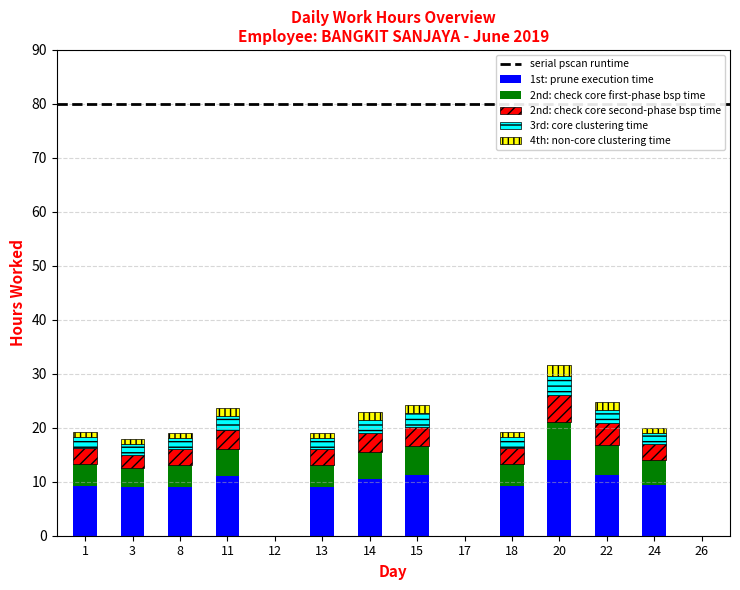

The value of 2nd: check core second-phase bsp time at 18 is 1.3. True or false?

False